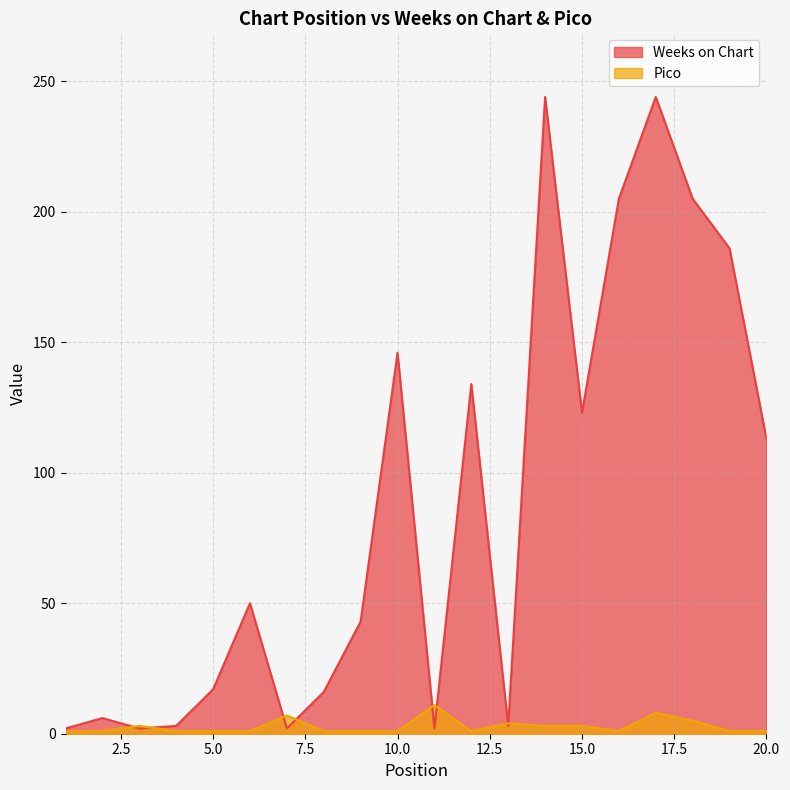

Where do Pico and Weeks on Chart first cross each other?

2 and 3